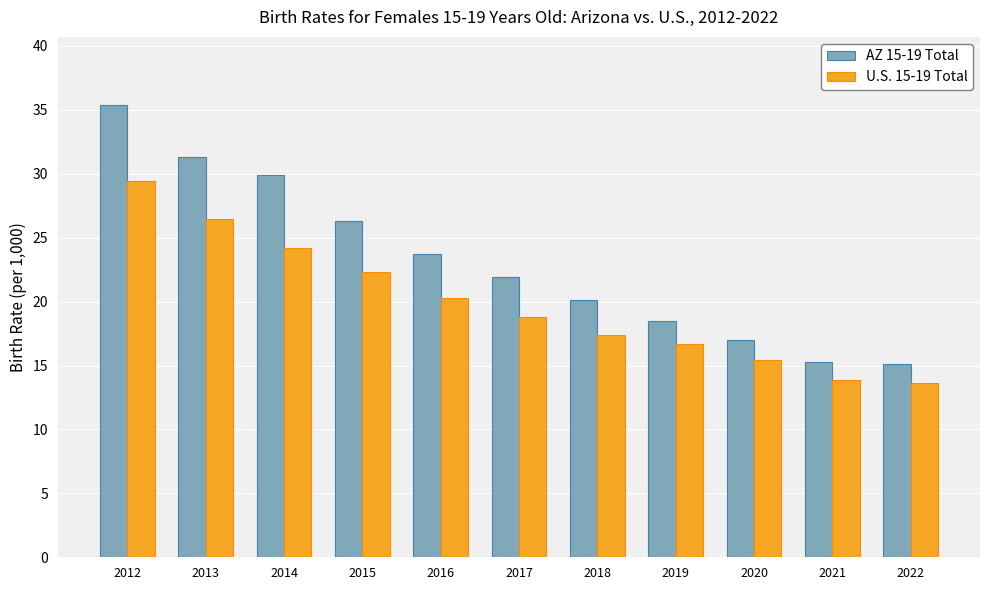

The value of AZ 15-19 Total at 2022 is 15.1. True or false?

True